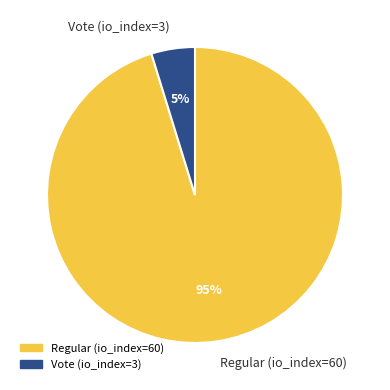

What is the majority slice?

Regular (io_index=60)